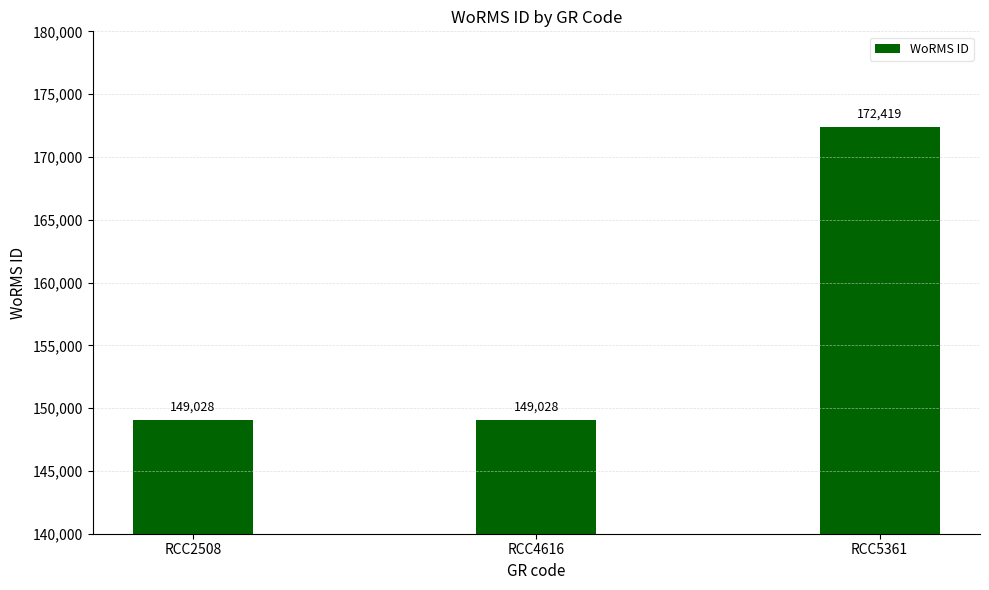

Reading left to right, list all the values displayed in this chart.

RCC2508=149028	RCC4616=149028	RCC5361=172419